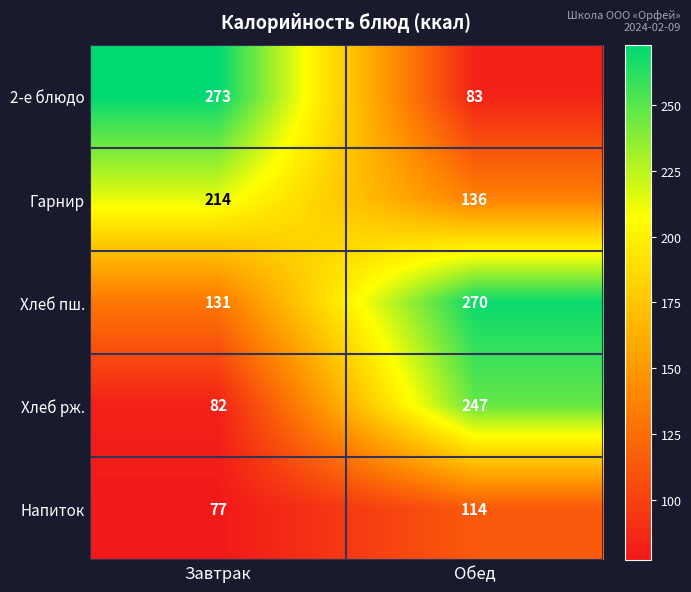

What is the sum of all Напиток values?

191